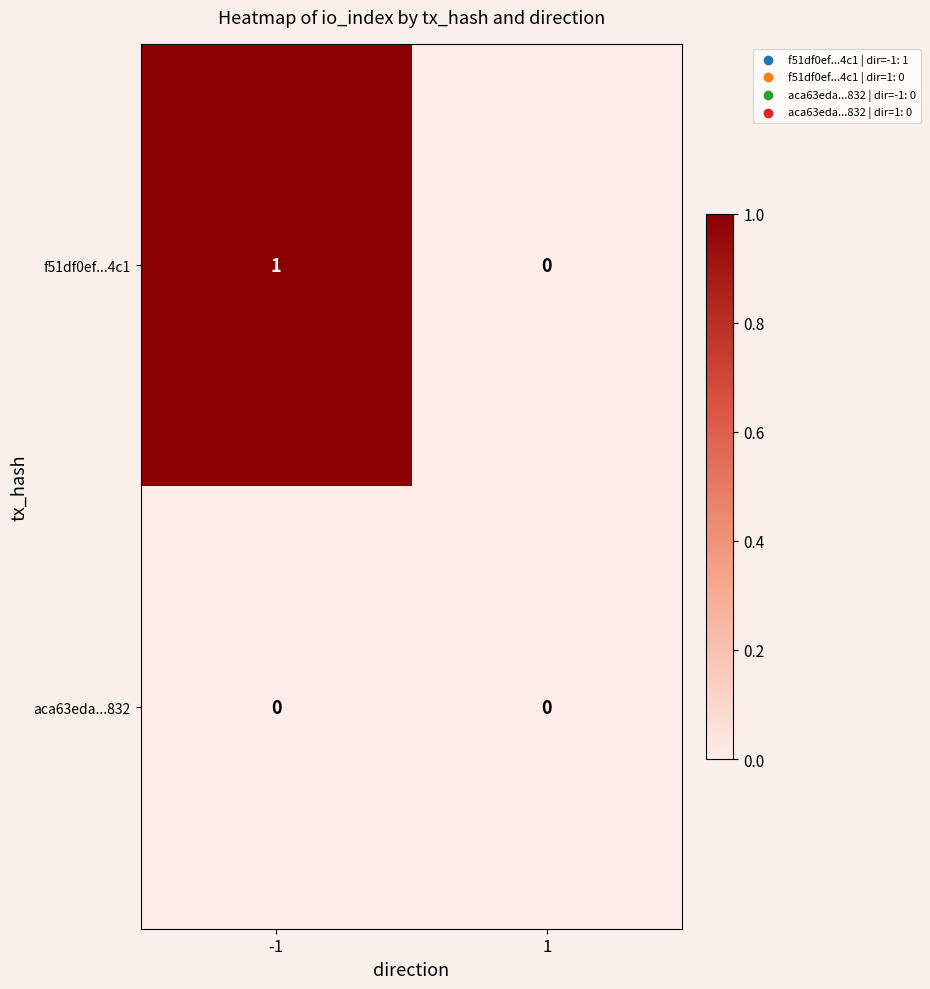

Between -1 and 1, which series saw the biggest shift?

f51df0ef...4c1